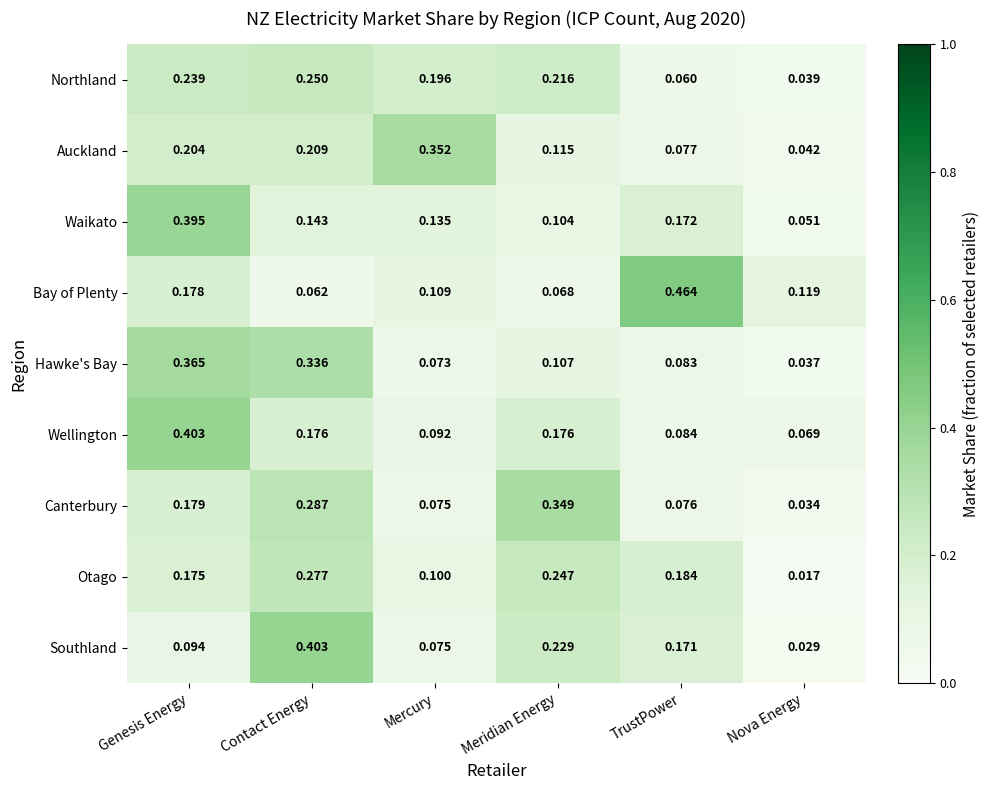

Is the value of Hawke's Bay at Mercury greater than the value of Southland at TrustPower?

No